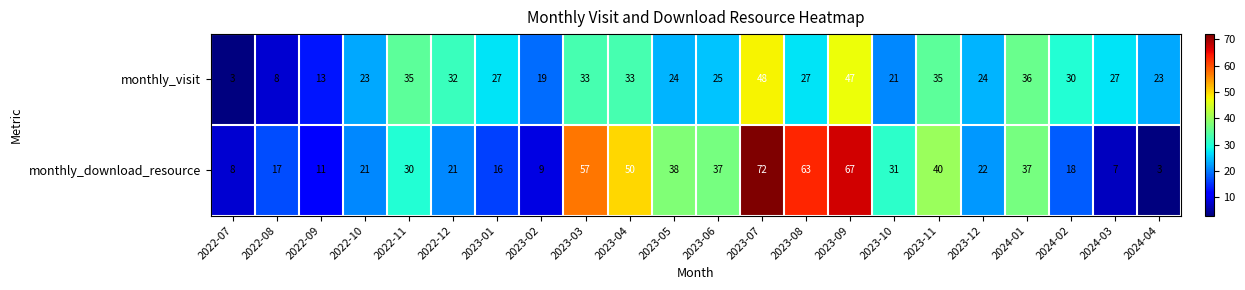

The value of monthly_visit at 2022-12 is 11. True or false?

False